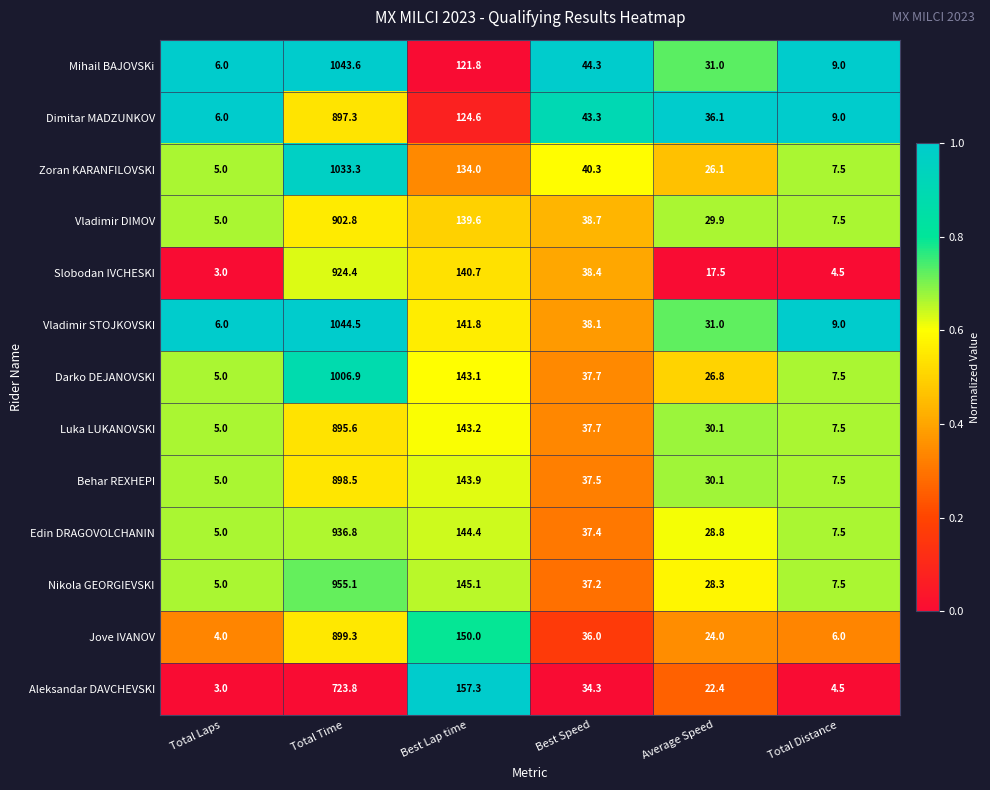

Which label corresponds to the smallest value in the chart?

Total Laps